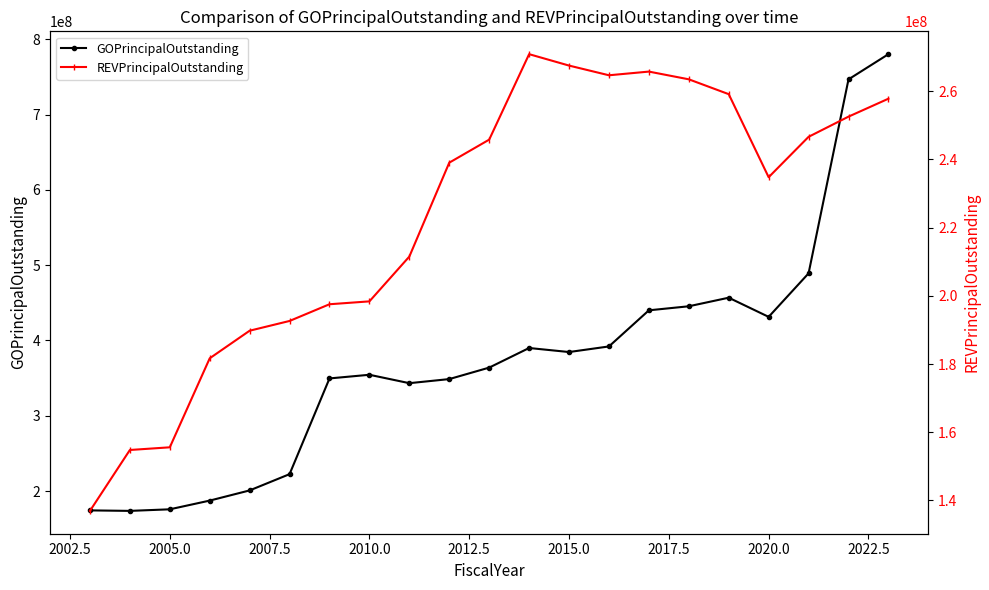

How many data points in REVPrincipalOutstanding are above 239070000?

10